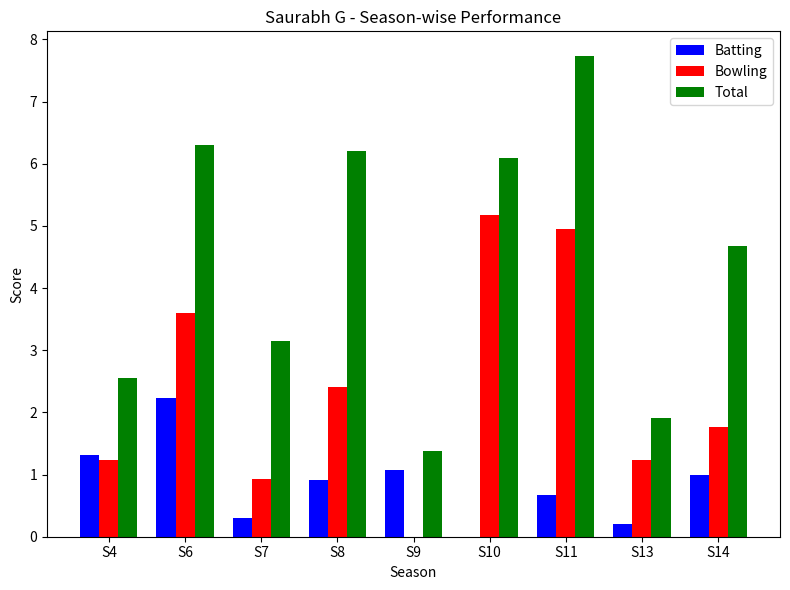

Are the bars horizontal?

No